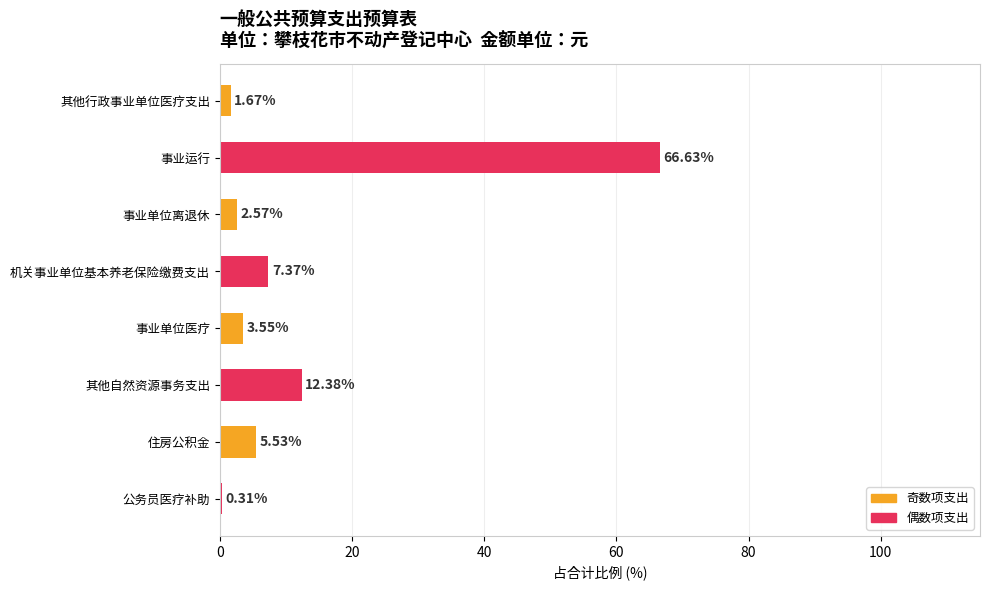

Are the bars horizontal?

Yes